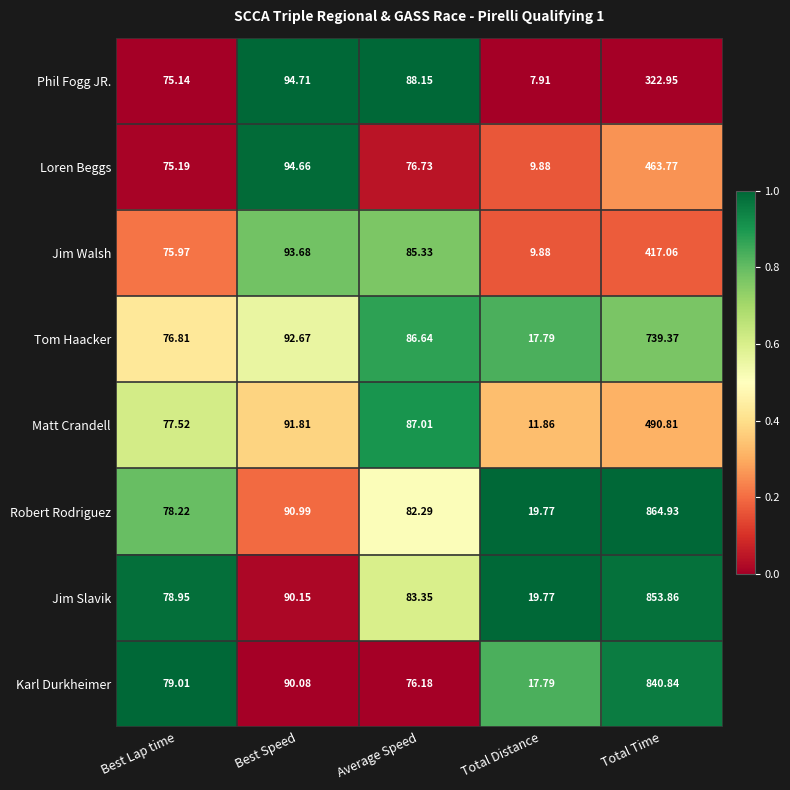

What is the spread (max minus min) of values at Total Time?

542.0